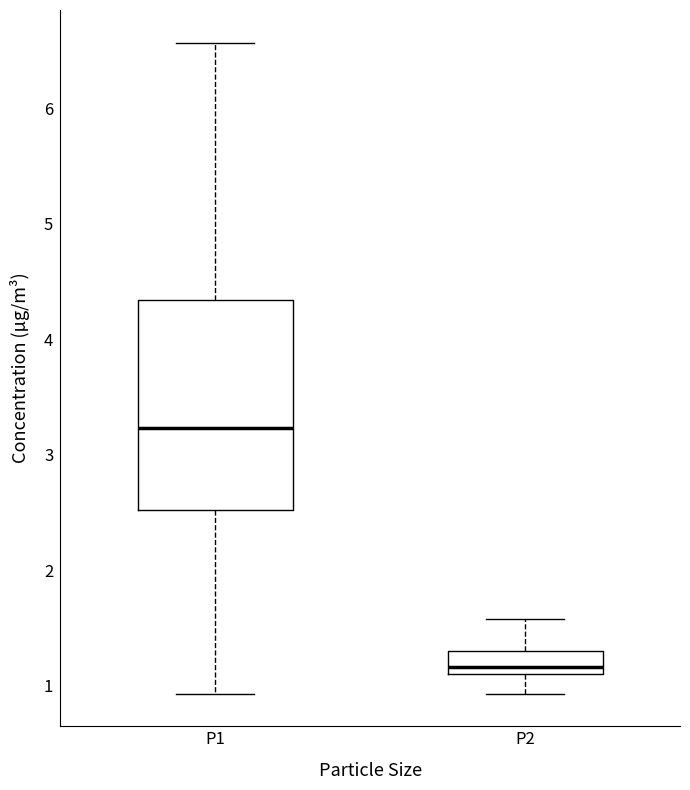

Which box has the highest median line?

P1